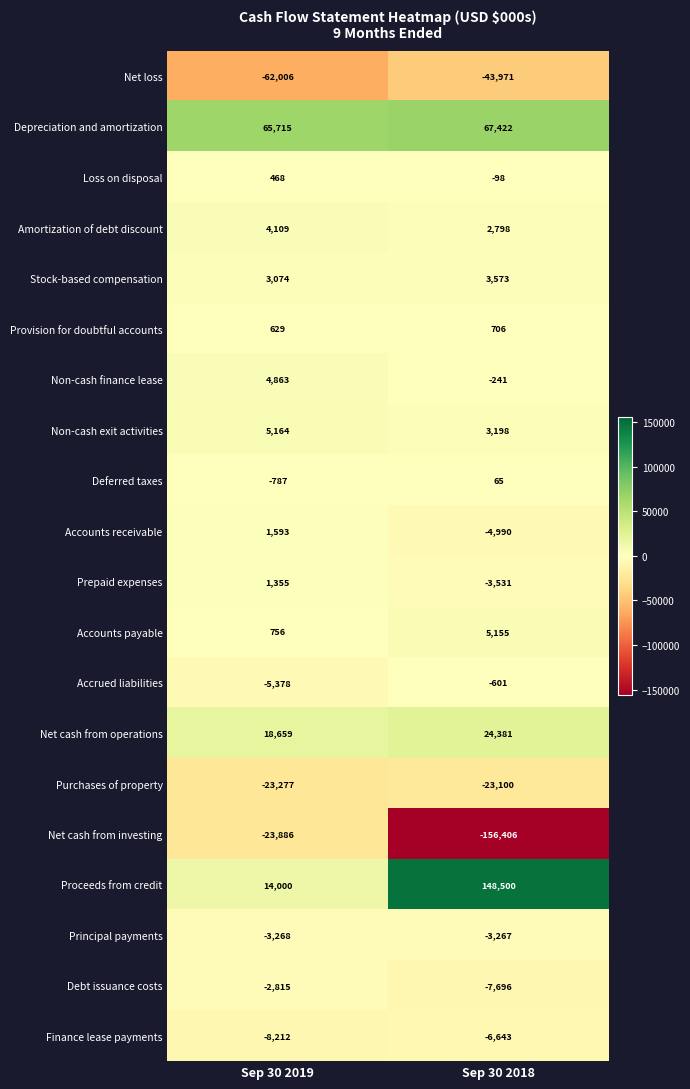

Is it true that Net cash from operations equals 24381 at Sep 30 2018?

True